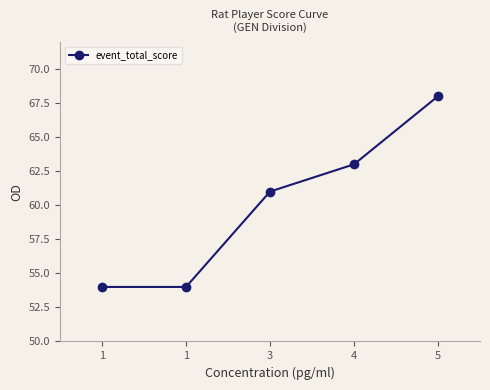

Does the chart have visible grid lines?

No